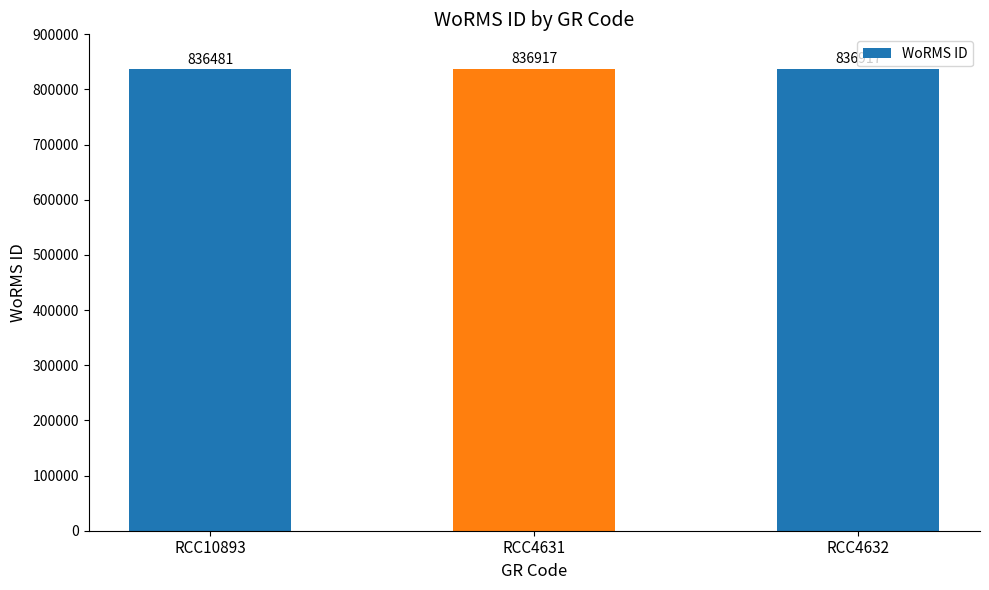

What is the minimum value shown in the chart?

836481